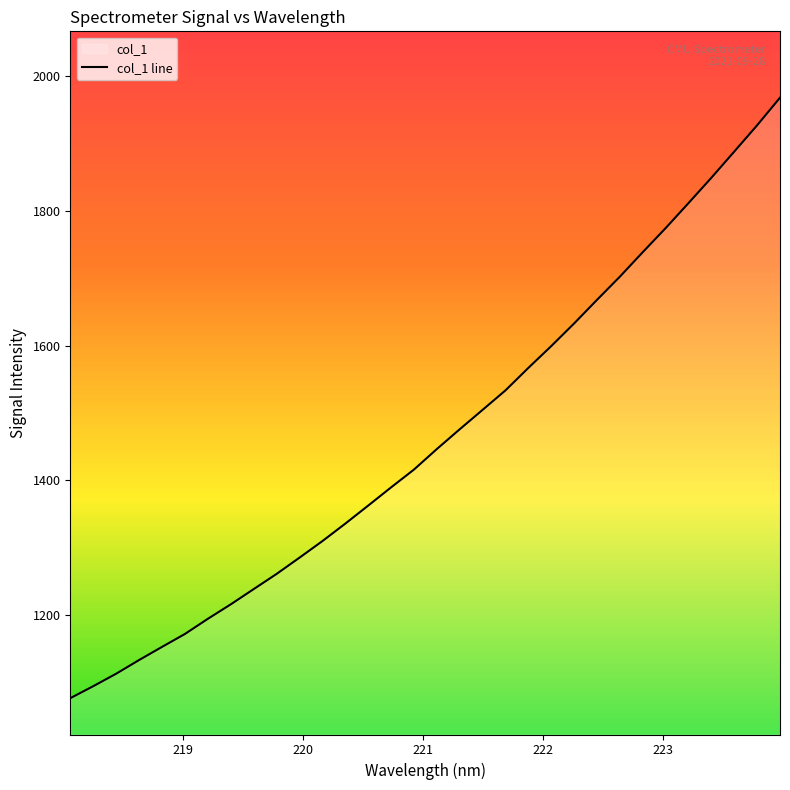

What is the difference between the maximum and minimum values?

890.5